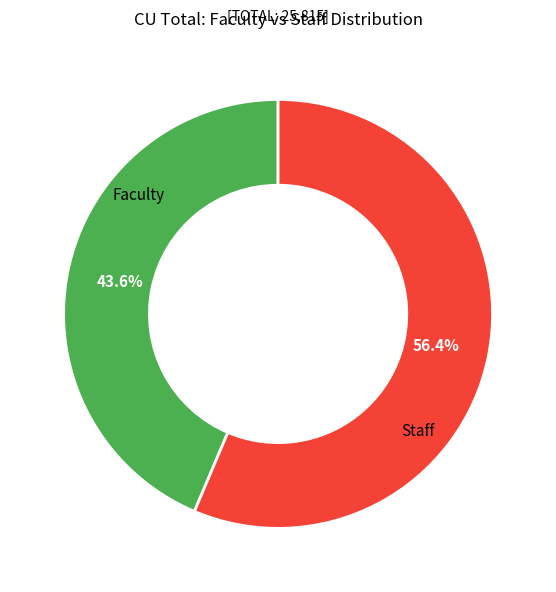

How many slices are in this pie chart?

2